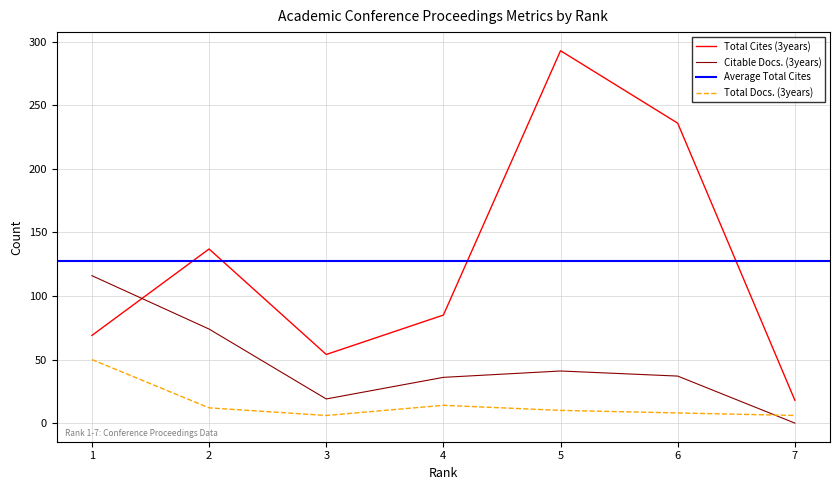

Reading right to left, transcribe all the data shown in this chart.

Total Docs. (3years): 6	8	10	14	6	12	50
Total Cites (3years): 18	236	293	85	54	137	69
Citable Docs. (3years): 0	37	41	36	19	74	116